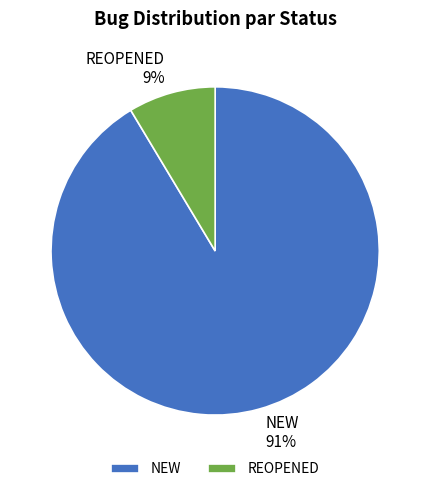

What percentage is the NEW slice, to the nearest percent?

91%